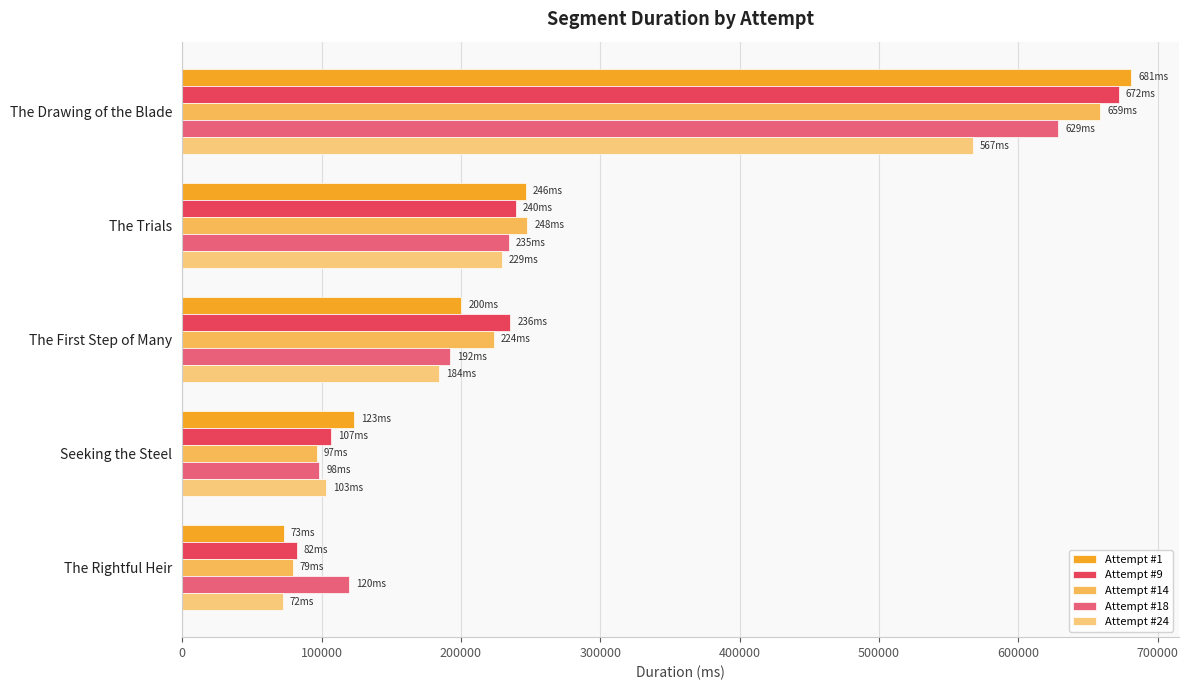

What is the average value of the Attempt #18 series?

254790